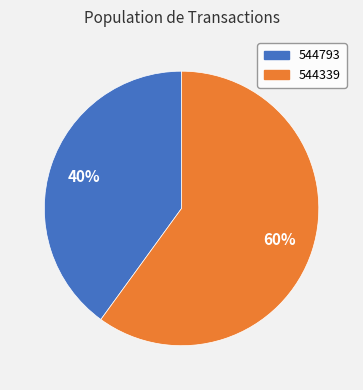

What is the smallest slice in the pie chart?

544793